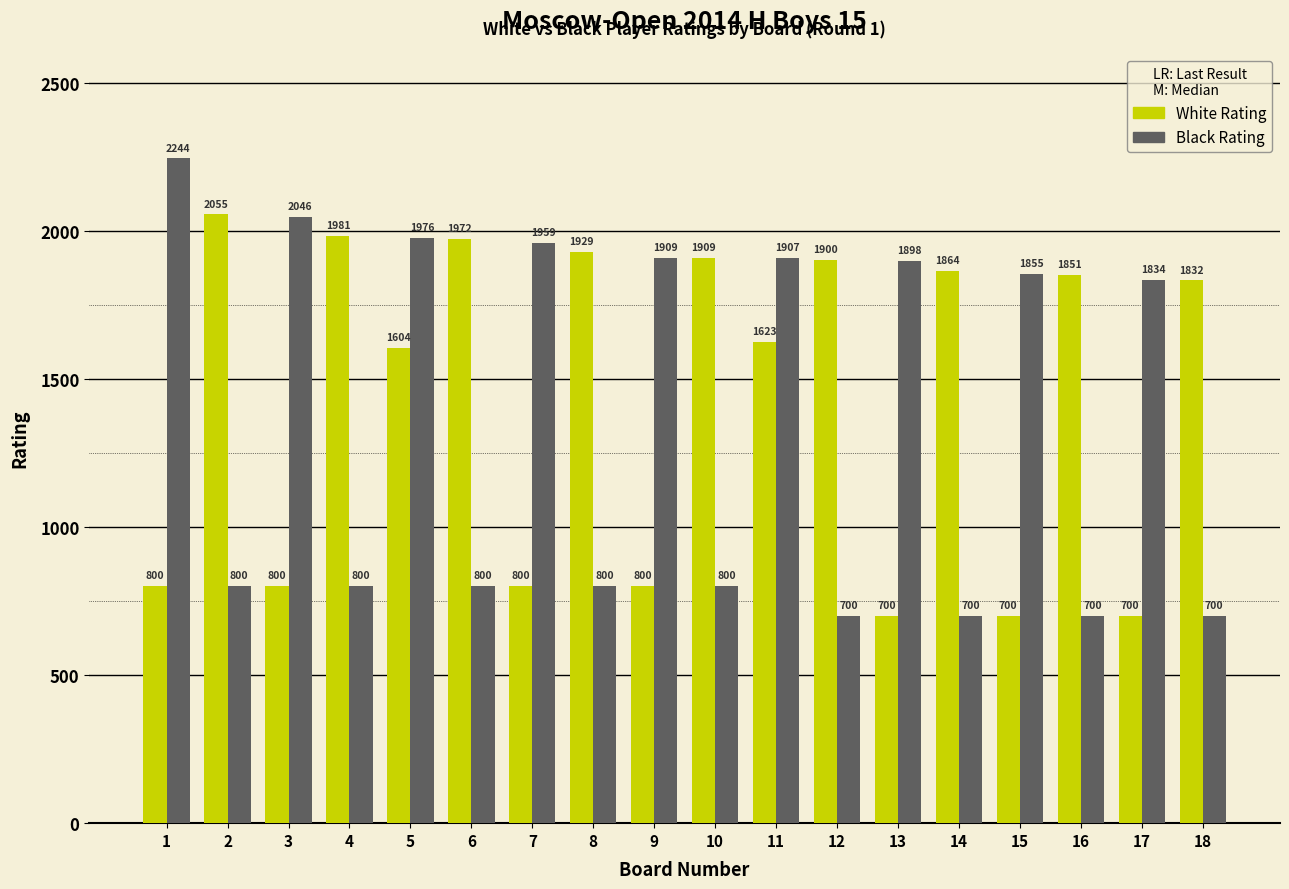

Reading left to right, what are all the values shown in this chart?

White Rating: 800	2055	800	1981	1604	1972	800	1929	800	1909	1623	1900	700	1864	700	1851	700	1832
Black Rating: 2244	800	2046	800	1976	800	1959	800	1909	800	1907	700	1898	700	1855	700	1834	700